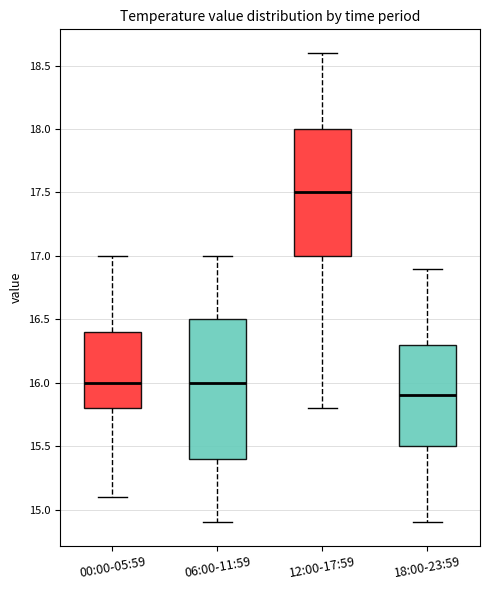

Which box has the lowest median line?

18:00-23:59